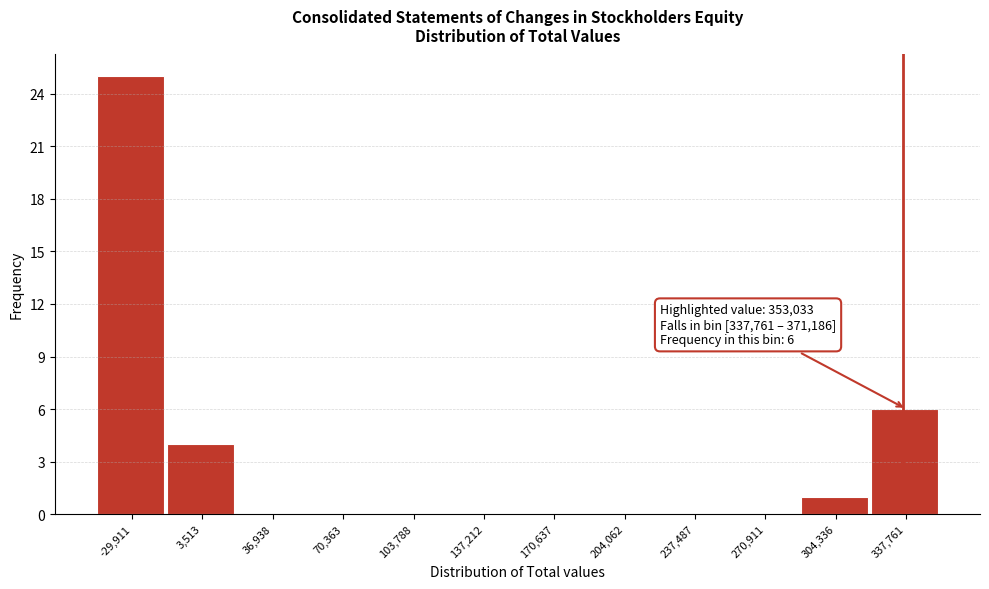

Reading left to right, transcribe all the data shown in this chart.

-29,911=25	3,513=4	36,938=0	70,363=0	103,788=0	137,212=0	170,637=0	204,062=0	237,487=0	270,911=0	304,336=1	337,761=6